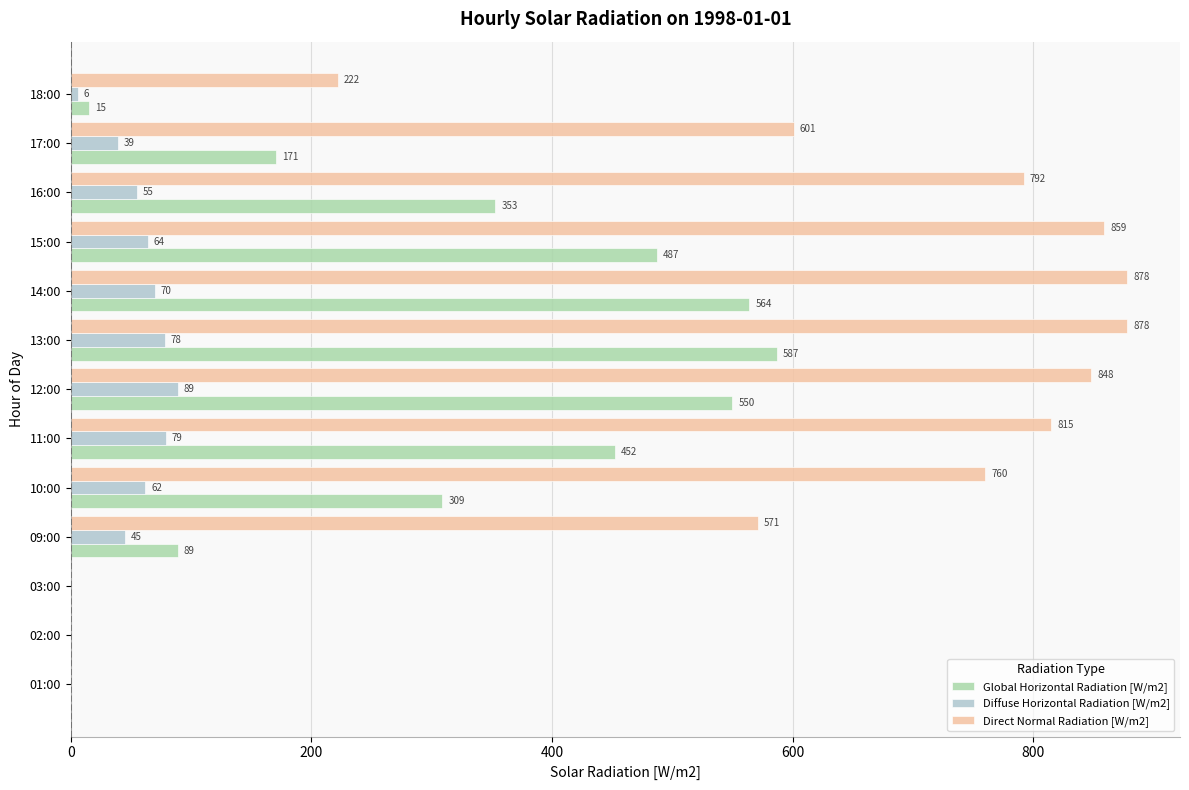

What is the sum of the Diffuse Horizontal Radiation [W/m2] values at 17:00 and 10:00?

101